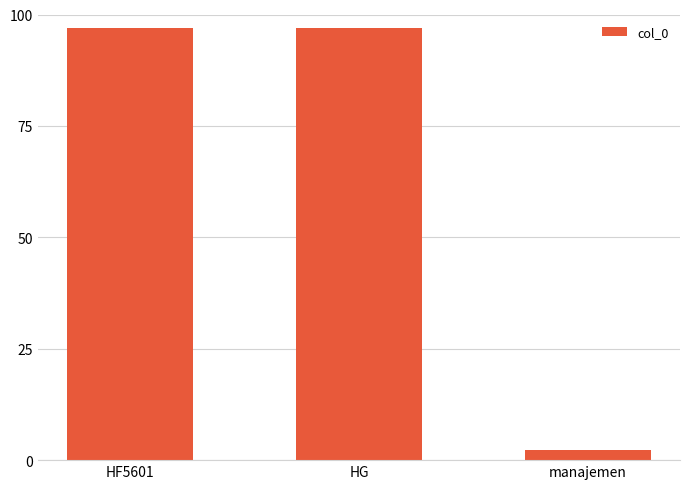

Does the chart contain stacked bars?

No